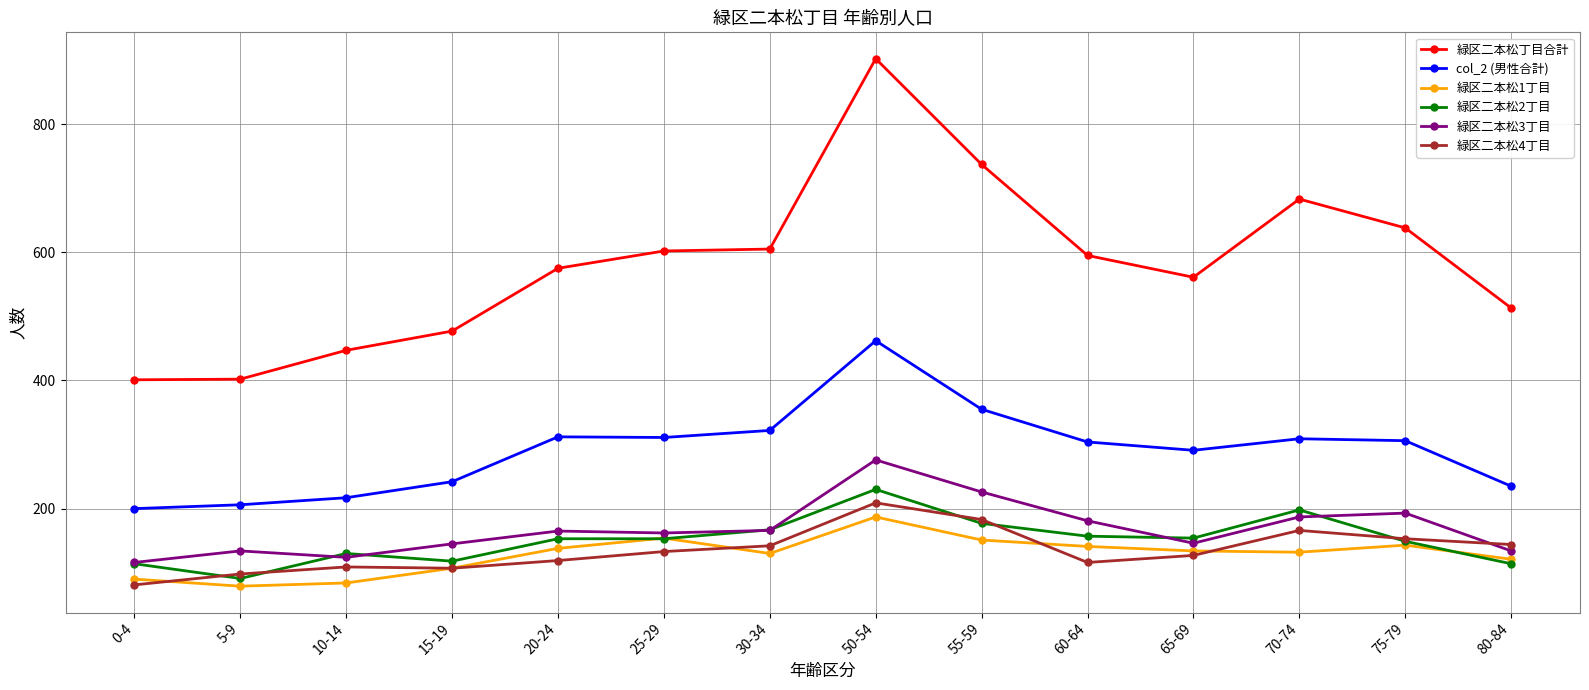

What is the difference between the highest and lowest values at 20-24?

456